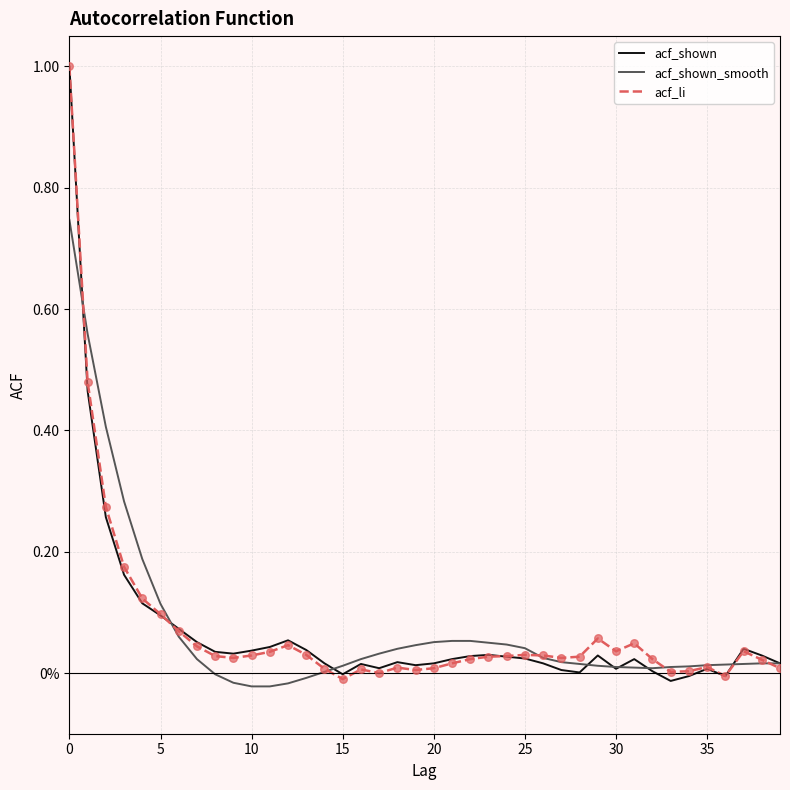

Does the chart have visible grid lines?

Yes